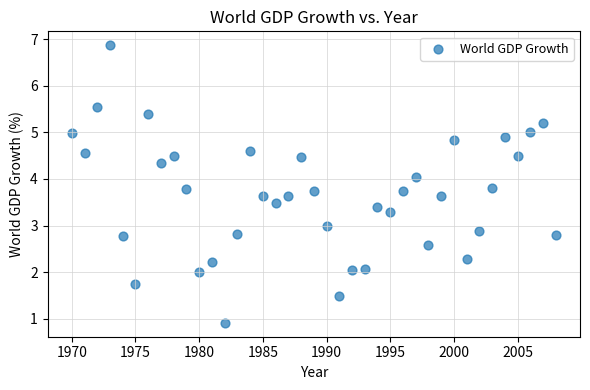

What is the range of Y values (max minus min)?

6.0